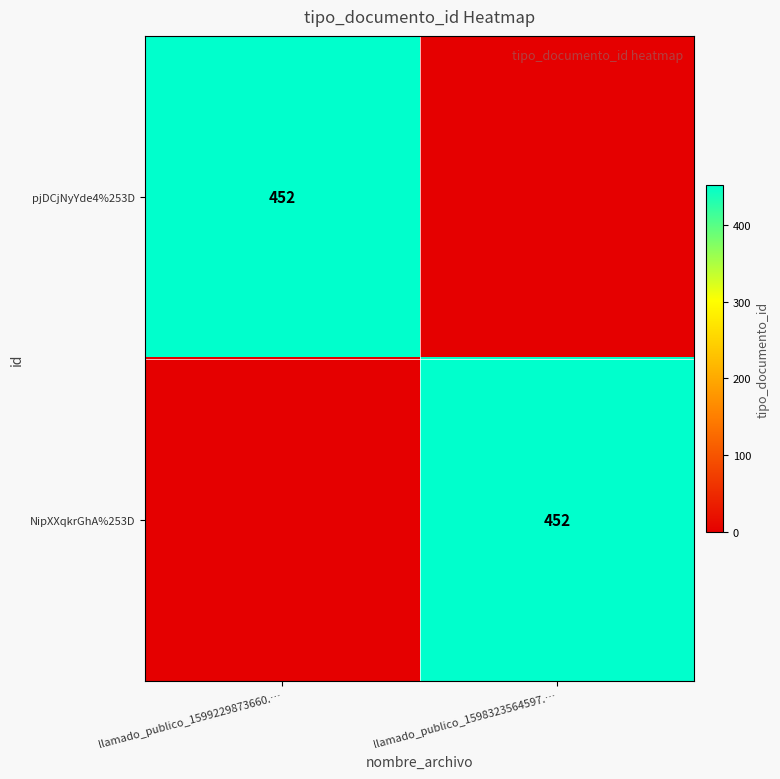

The value of NipXXqkrGhA%253D at llamado_publico_1598323564597.… is 291. True or false?

False